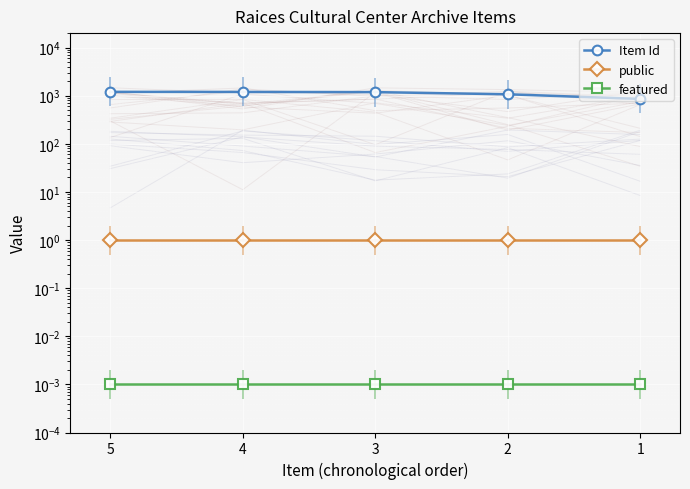

Reading right to left, transcribe all the data shown in this chart.

Item Id: 1=857.0	2=1071.0	3=1188.0	4=1198.0	5=1203.0
public: 1=1.0	2=1.0	3=1.0	4=1.0	5=1.0
featured: 1=0.0	2=0.0	3=0.0	4=0.0	5=0.0